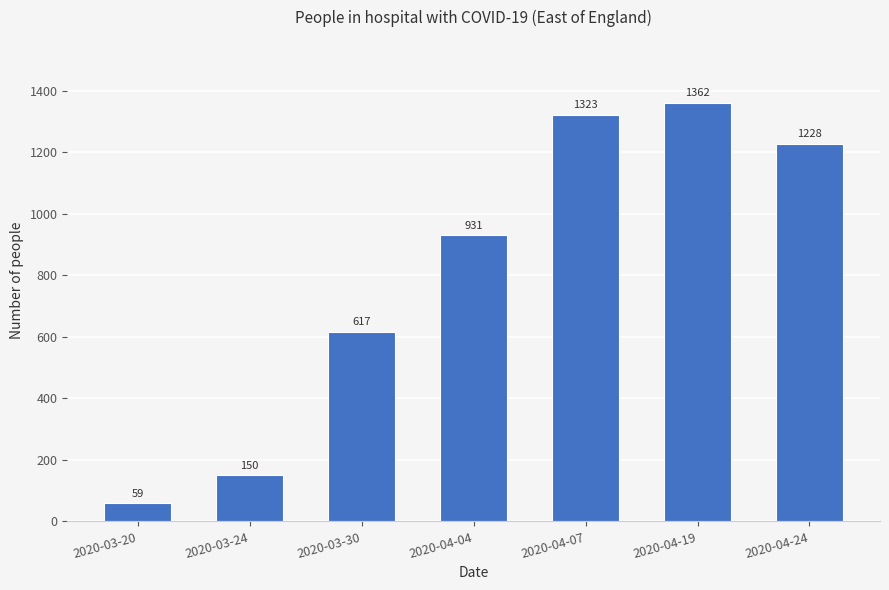

The chart shows a value of 150 at 2020-03-24. True or false?

True